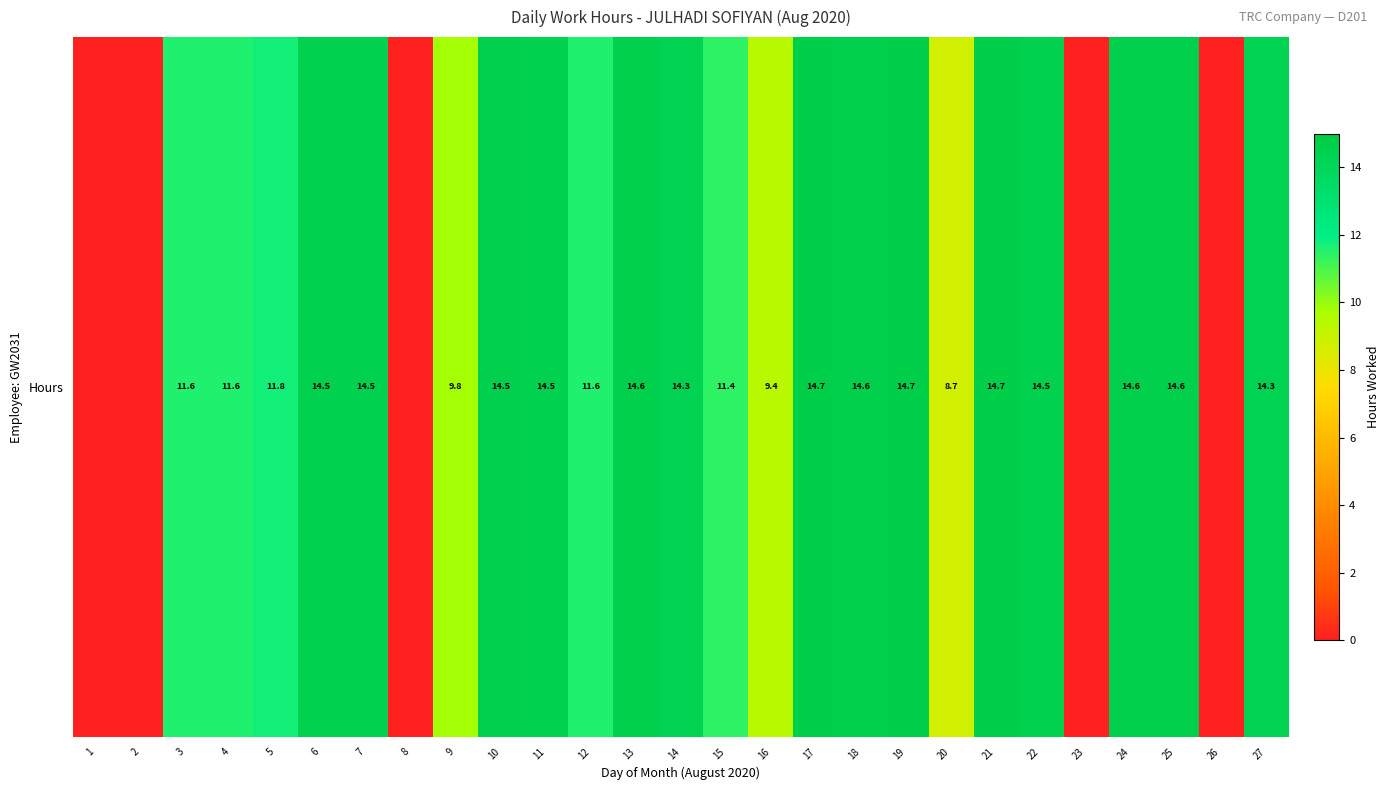

Reading right to left, what are all the values shown in this chart?

27=14.3	26=0.0	25=14.6	24=14.6	23=0.0	22=14.5	21=14.7	20=8.7	19=14.7	18=14.6	17=14.7	16=9.4	15=11.4	14=14.3	13=14.6	12=11.6	11=14.5	10=14.5	9=9.8	8=0.0	7=14.5	6=14.5	5=11.8	4=11.6	3=11.6	2=0.0	1=0.0